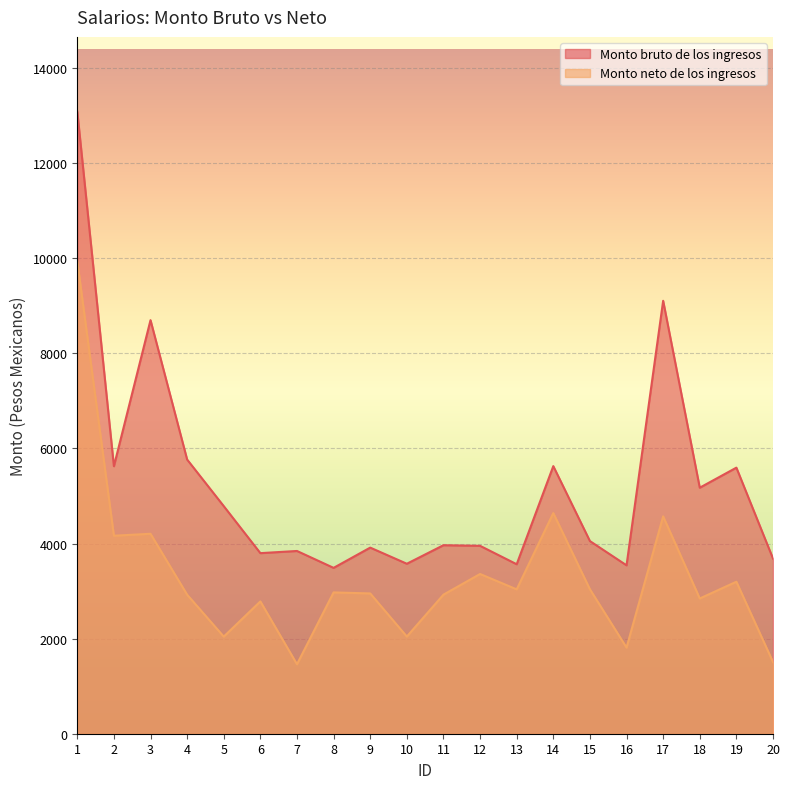

Which series has the widest spread of values?

Monto bruto de los ingresos